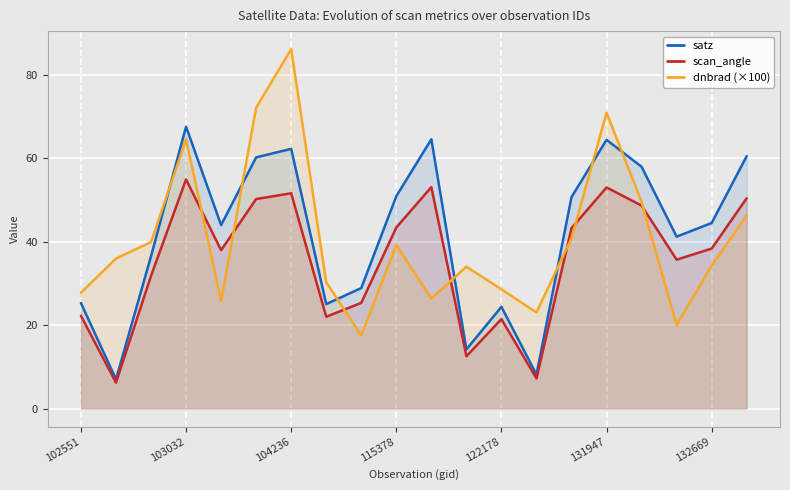

What is the maximum value shown in the chart?

86.2